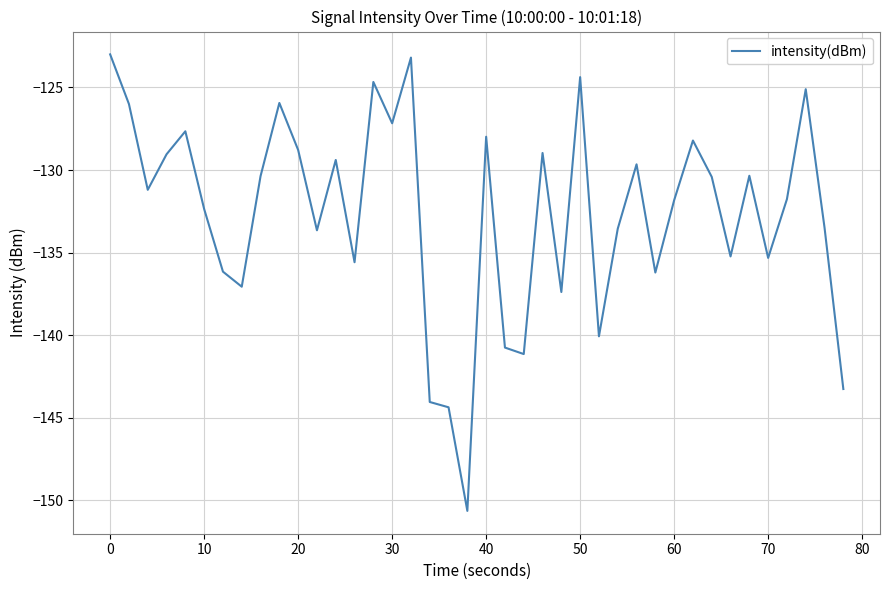

Does the chart display data point markers on the line(s)?

No